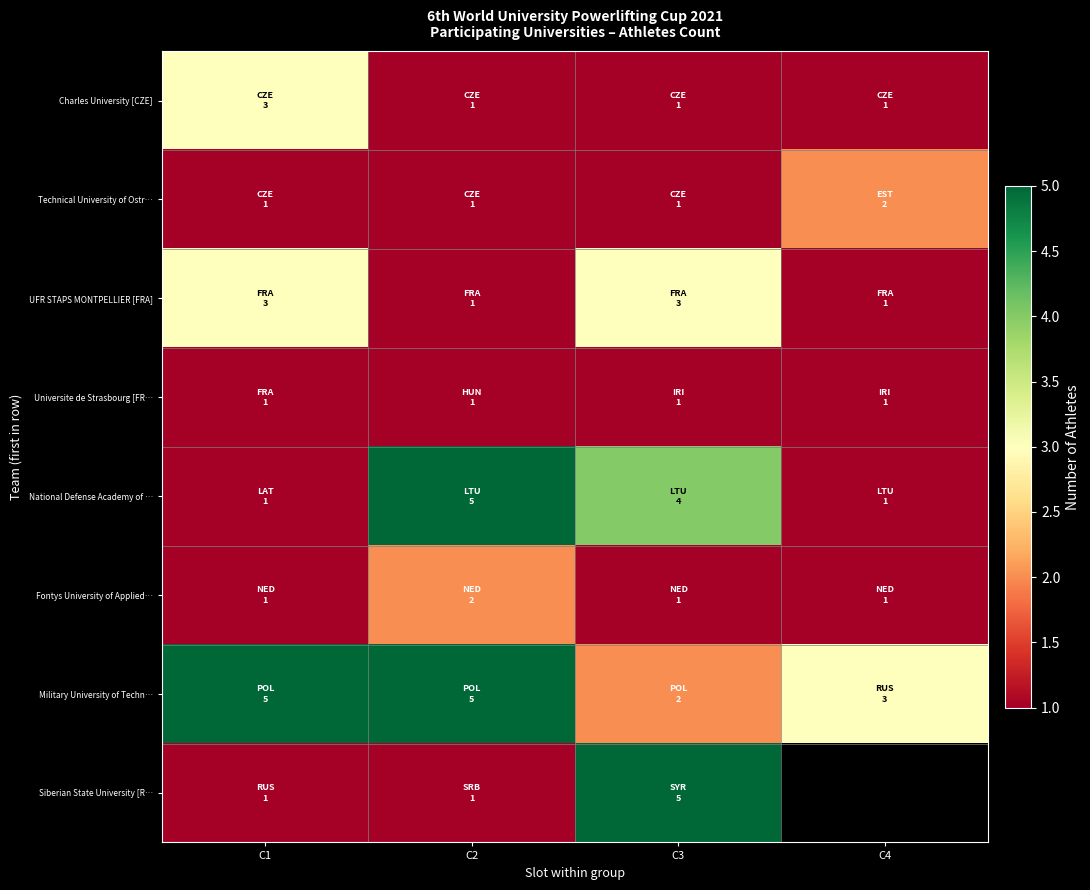

What is the approximate value of Charles University [CZE] at C4?

1.0